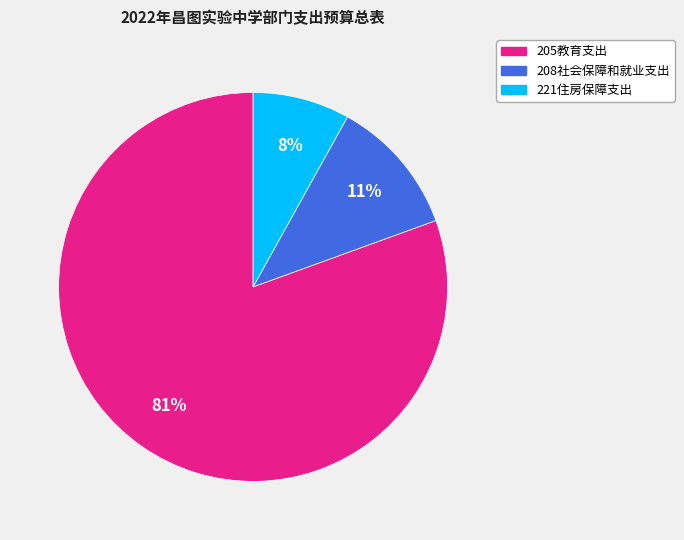

To the nearest percent, what percentage of the pie is 208社会保障和就业支出?

11%